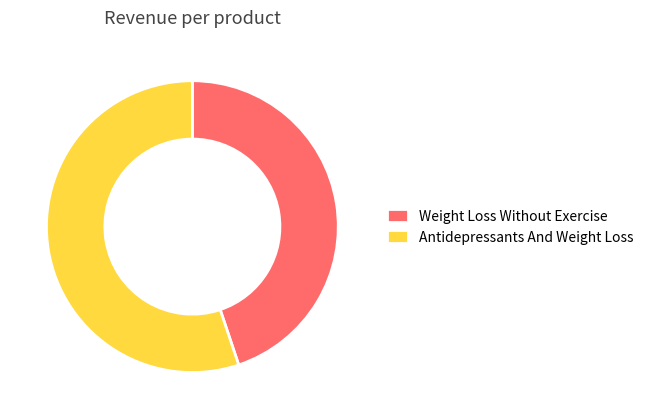

How many segments does this pie chart have?

2